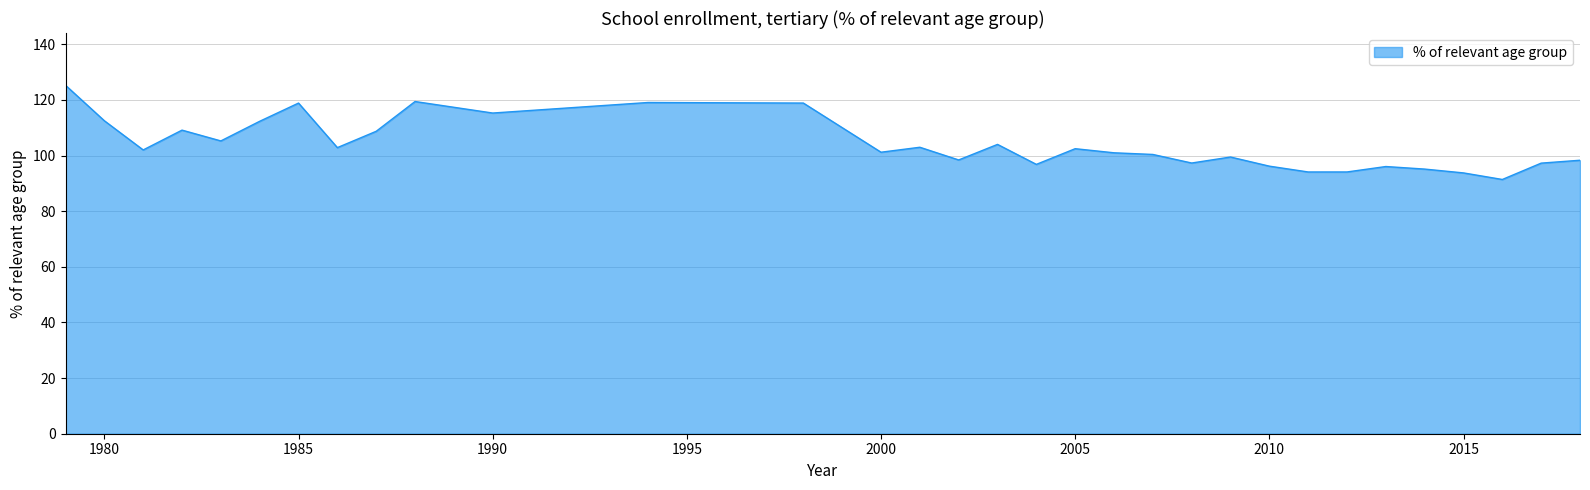

What is the greatest value displayed?

125.3